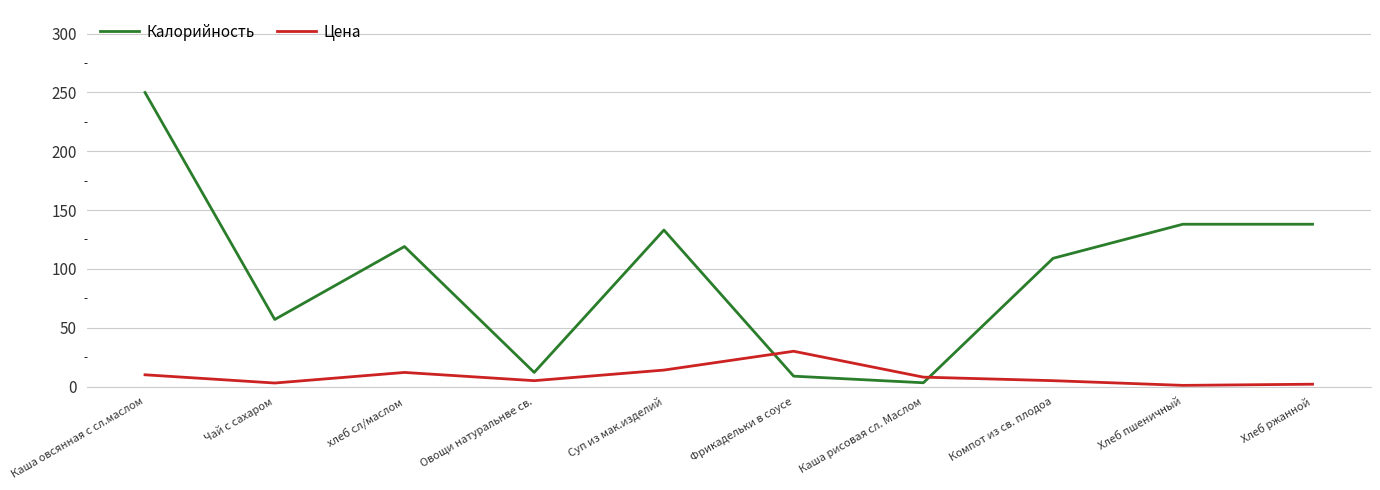

Where do Цена and Калорийность first cross each other?

Суп из мак.изделий and Фрикадельки в соусе